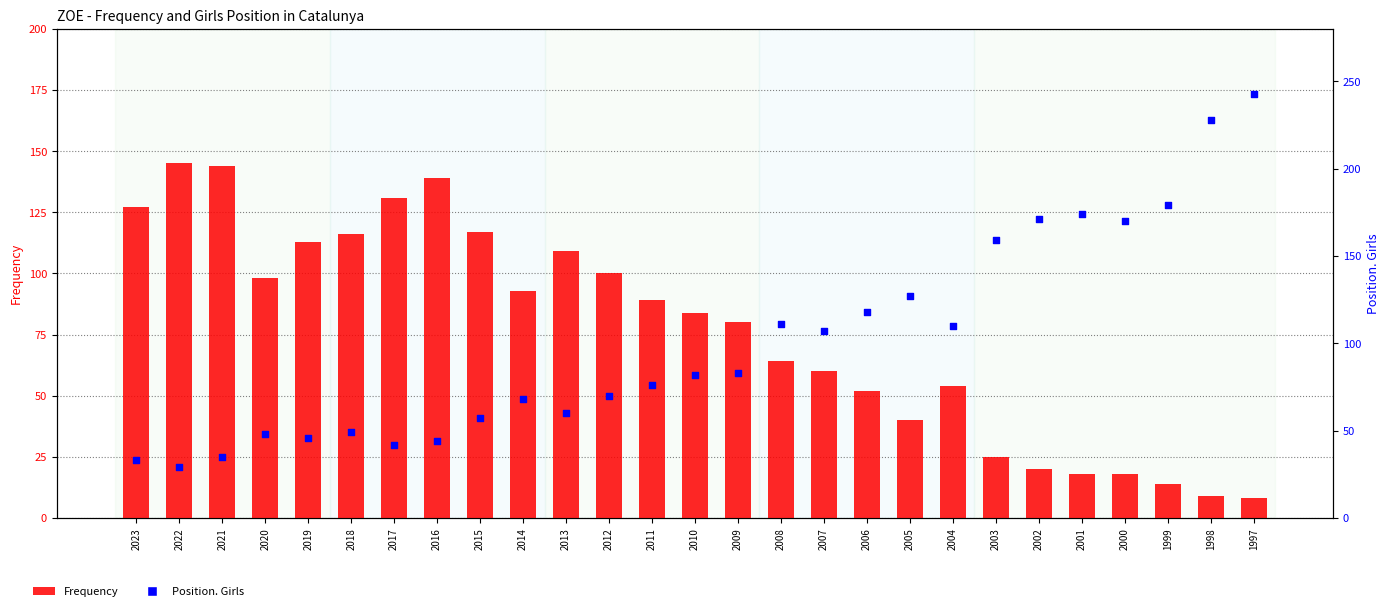

What are all the series names shown in the legend?

Frequency, Position. Girls